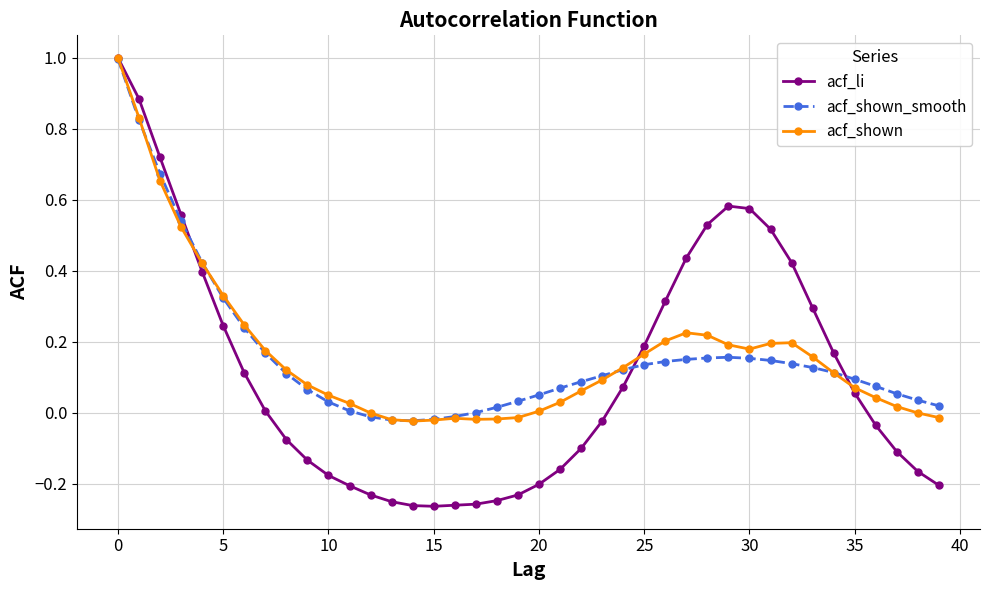

Which series has the largest range (max minus min)?

acf_li